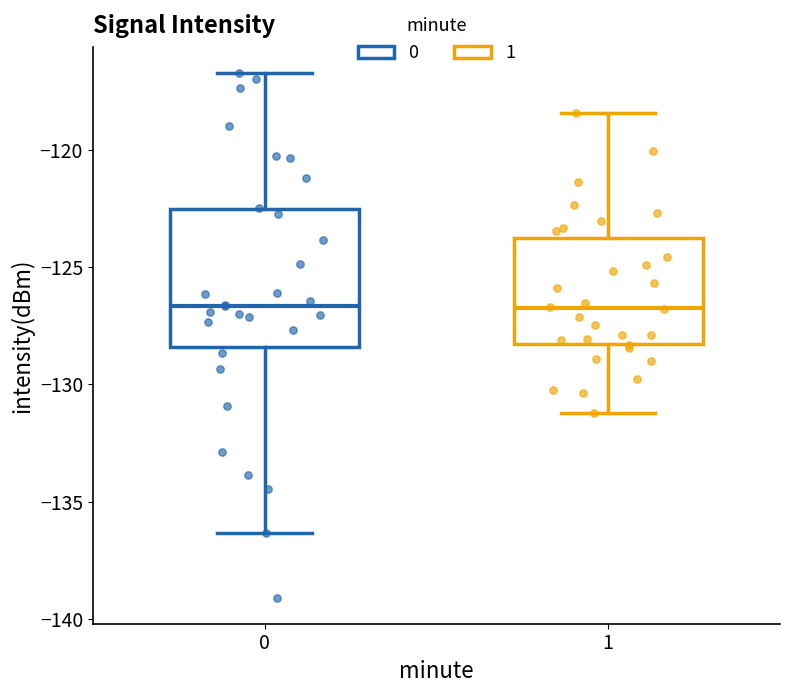

Comparing the boxes themselves (not the whiskers), which one is the tallest?

0